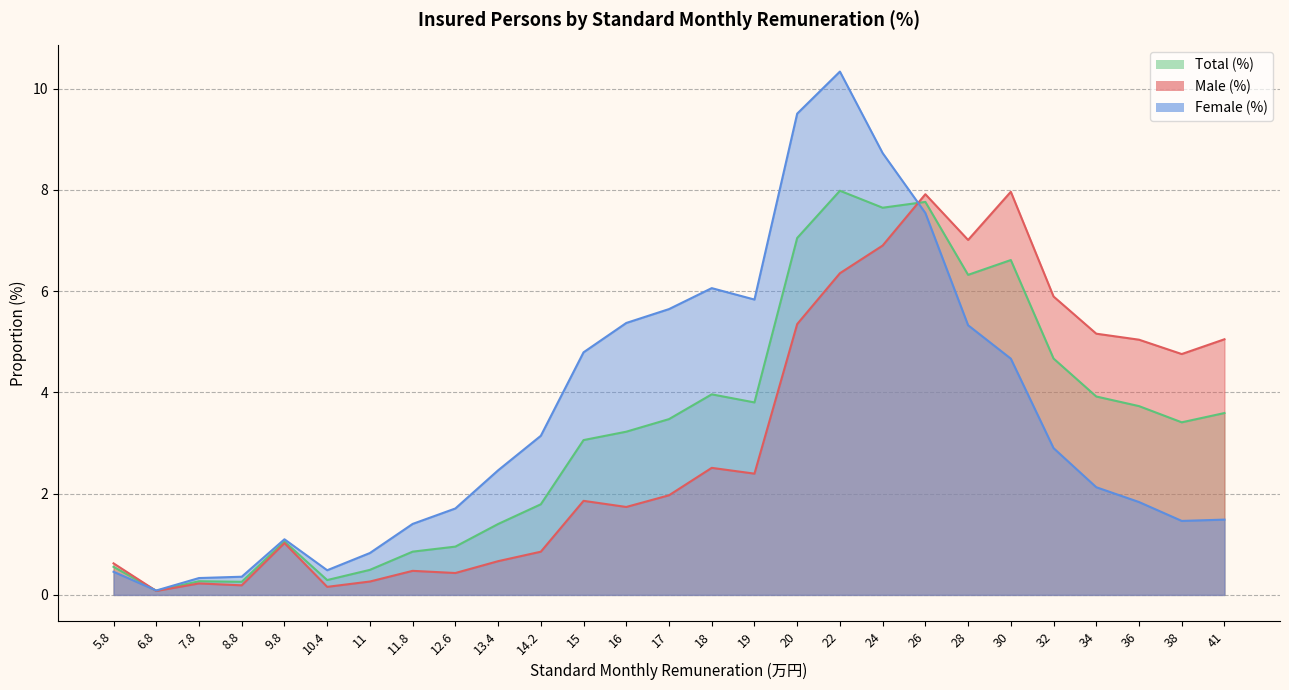

At how many categories does at least one series exceed 5?

14